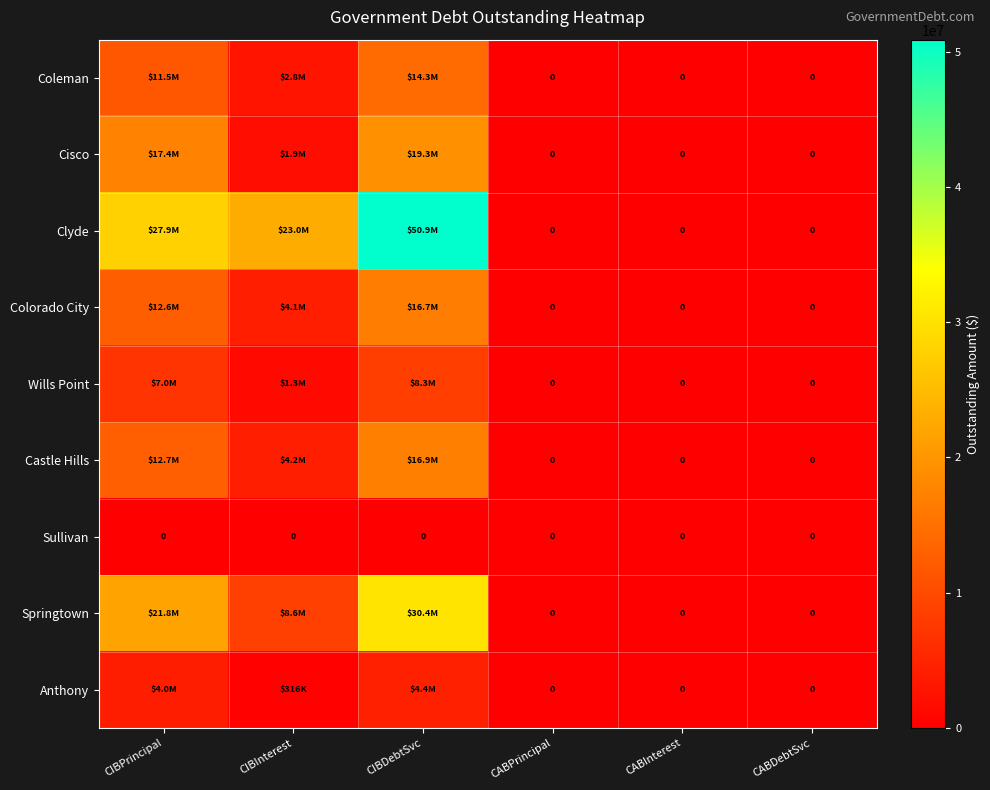

What is the spread (max minus min) of values at CIBPrincipal?

27865000.0